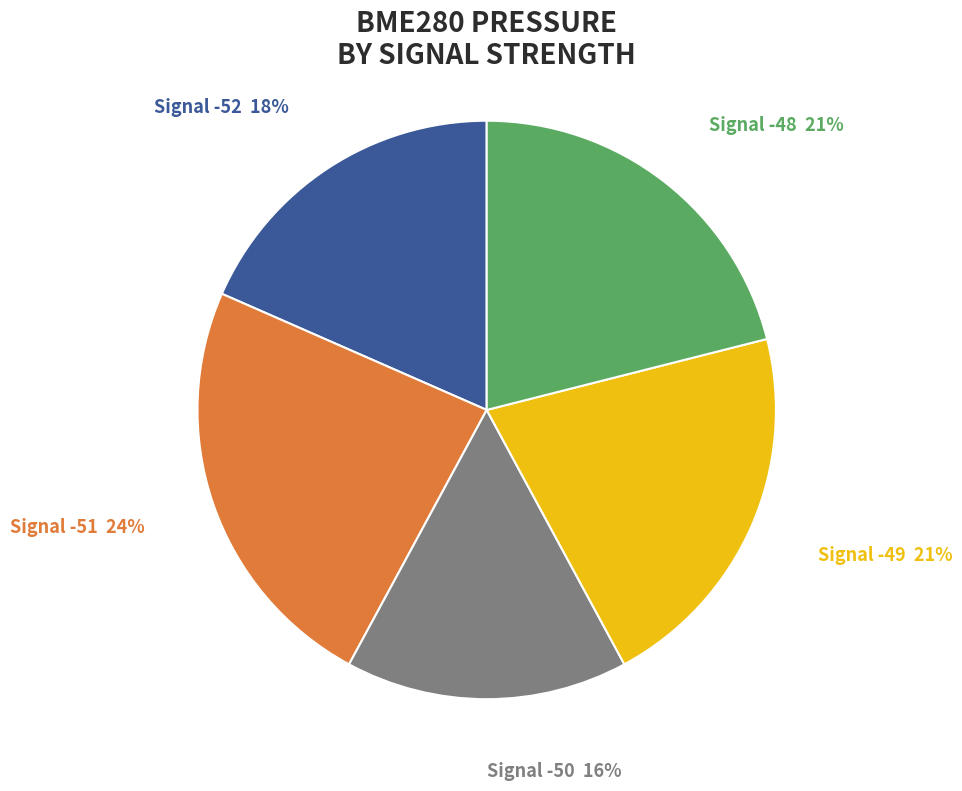

The Signal -50 slice represents 16% of the pie. True or false?

True